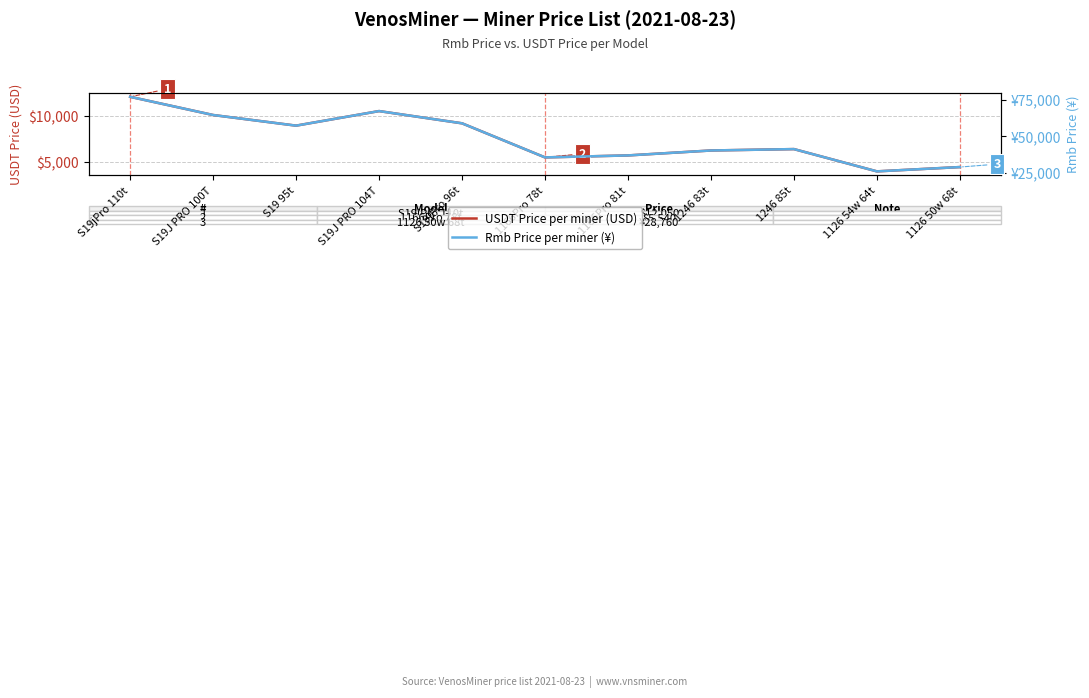

List the series in order of their peak value, lowest first.

USDT Price per miner (USD), Rmb Price per miner (¥)